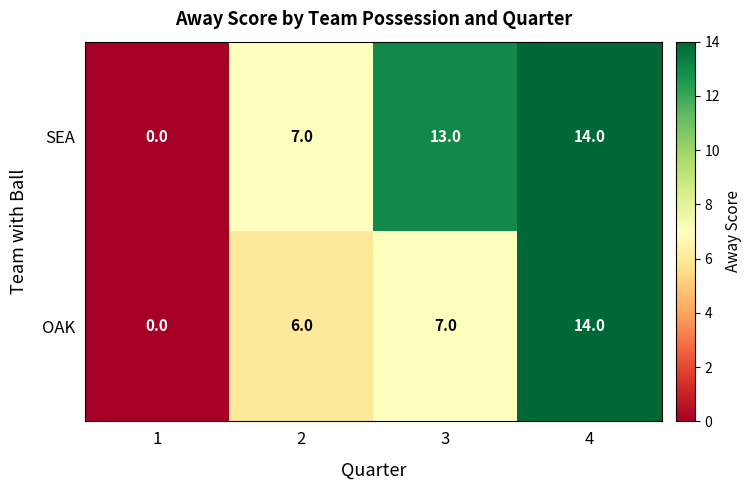

Which series changed the most between 3 and 4?

OAK